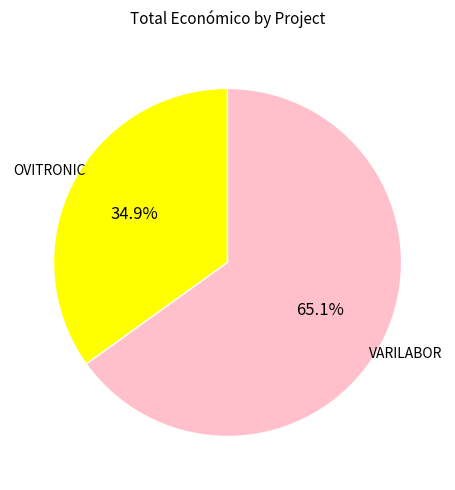

What is the majority slice?

VARILABOR